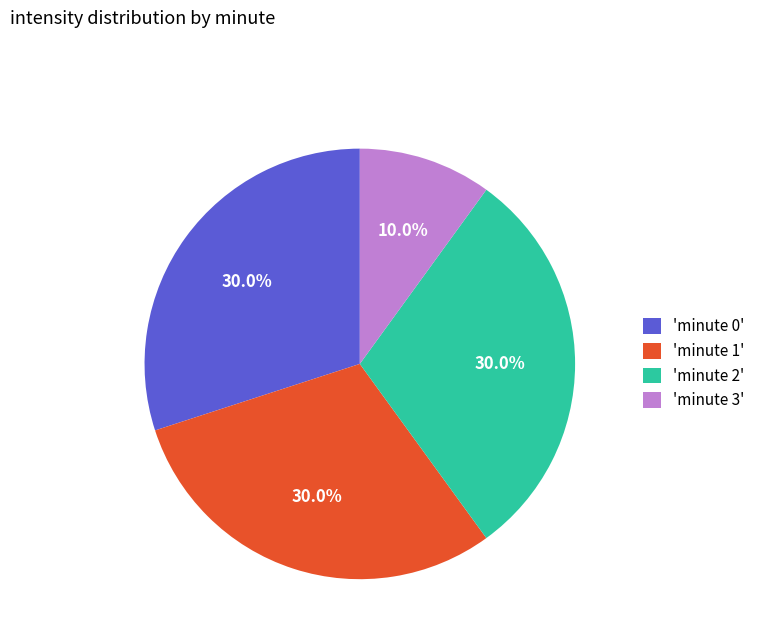

Approximately how many times larger is the value at 'minute 3' compared to 'minute 0'?

0.3